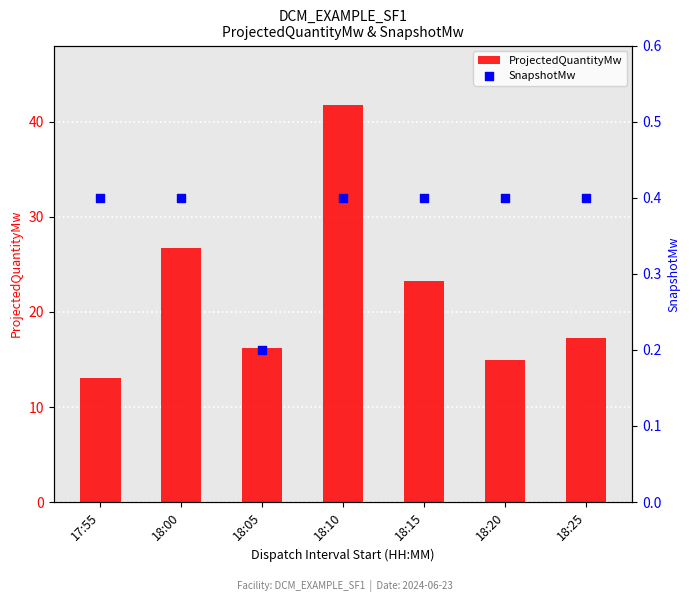

Which series contains the highest Y value?

ProjectedQuantityMw